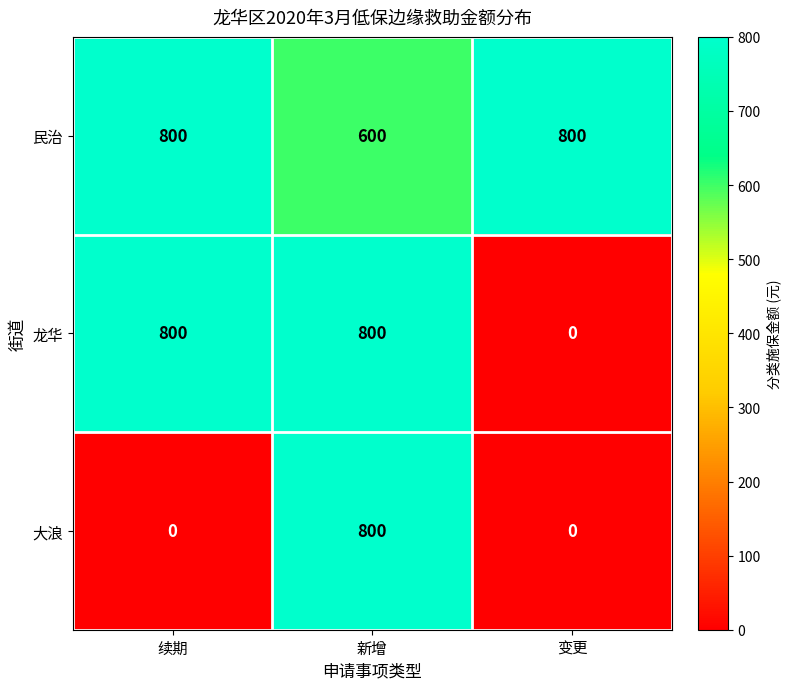

How many distinct data groups are displayed?

3